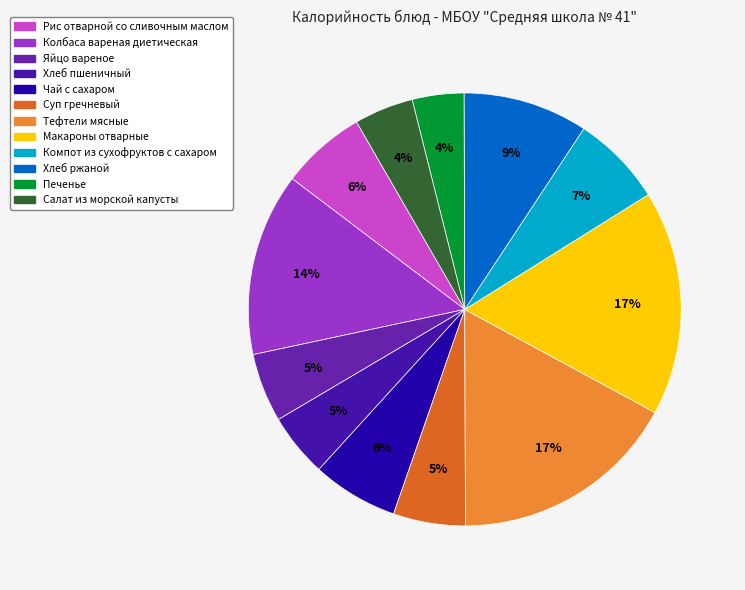

To the nearest percent, what is the difference between the largest and smallest slice percentages?

13%